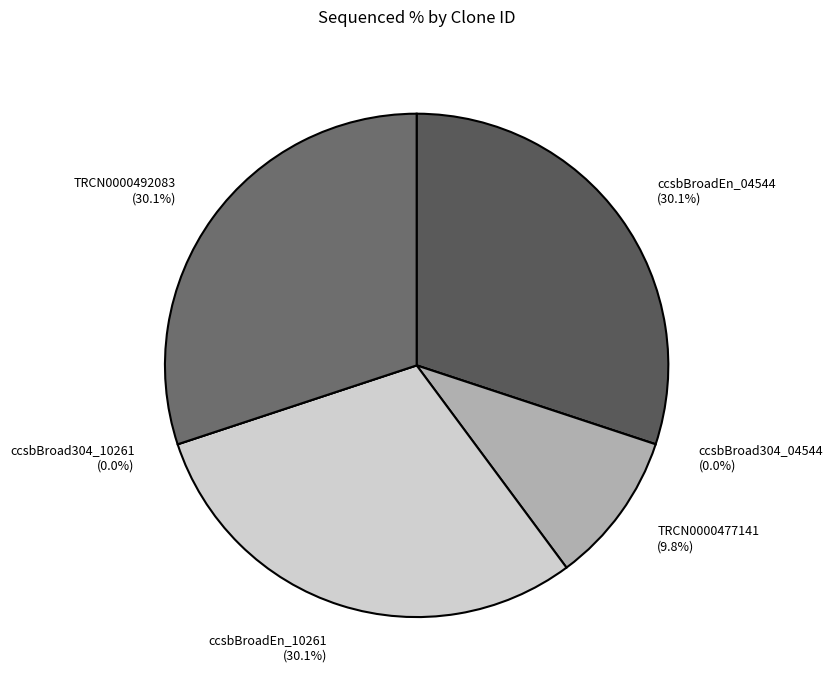

To the nearest percent, what is the difference between the TRCN0000477141 and TRCN0000492083 slice percentages?

20%